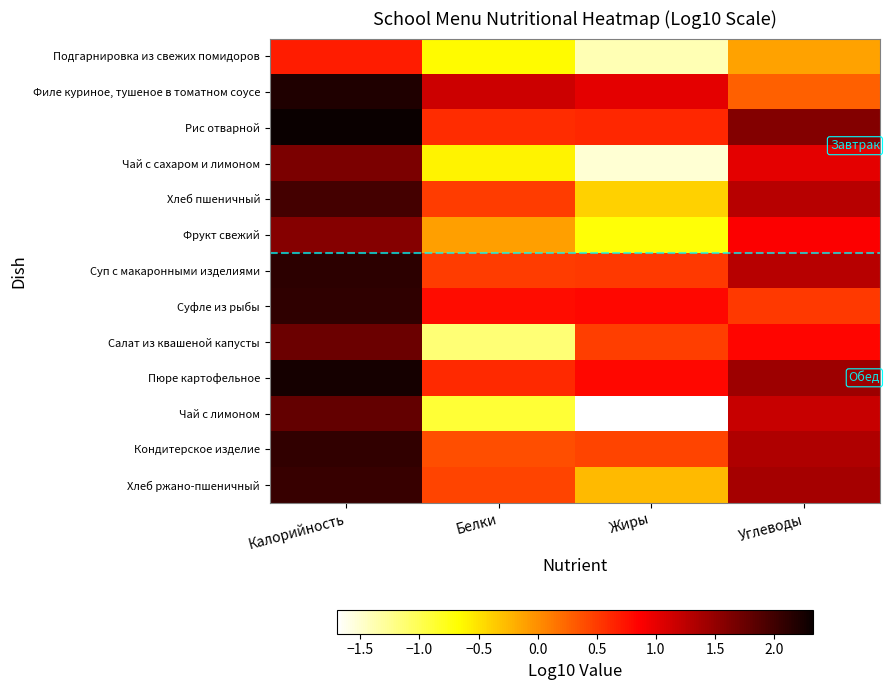

At how many categories does at least one series exceed 0?

4